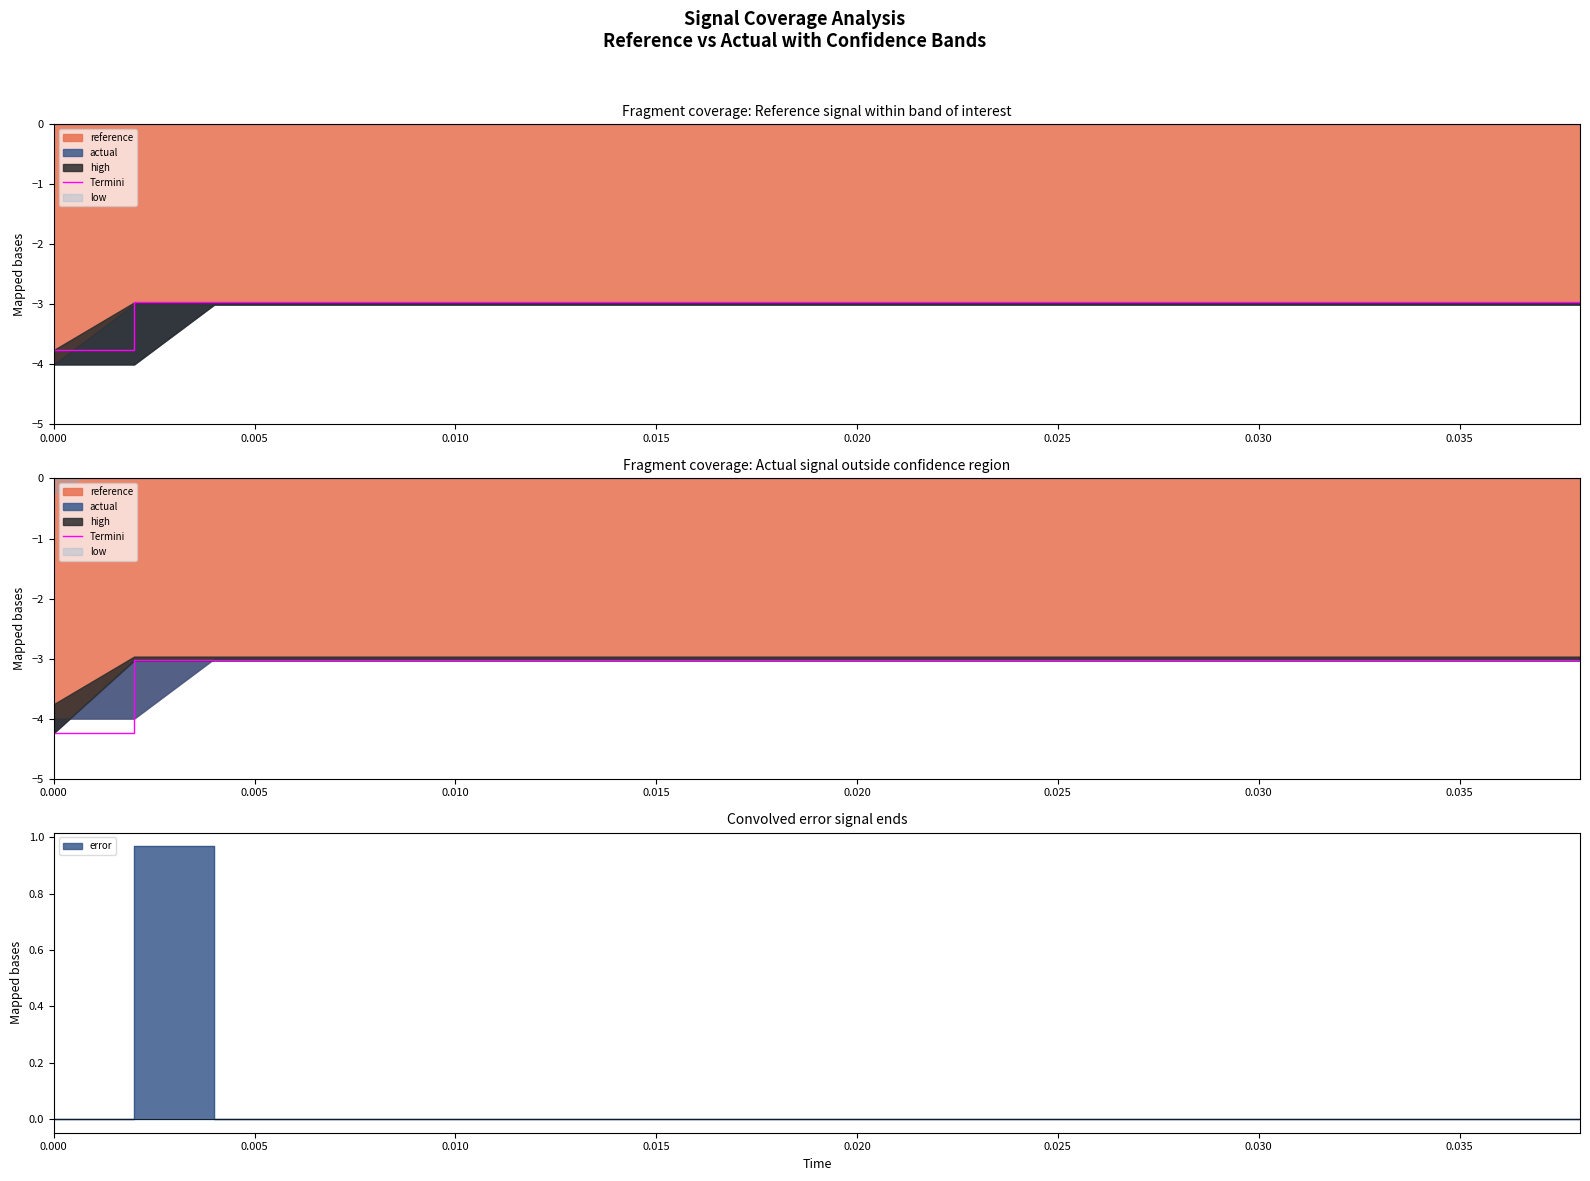

What is the sum of the values at 0.005 and 0.035?

-6.1